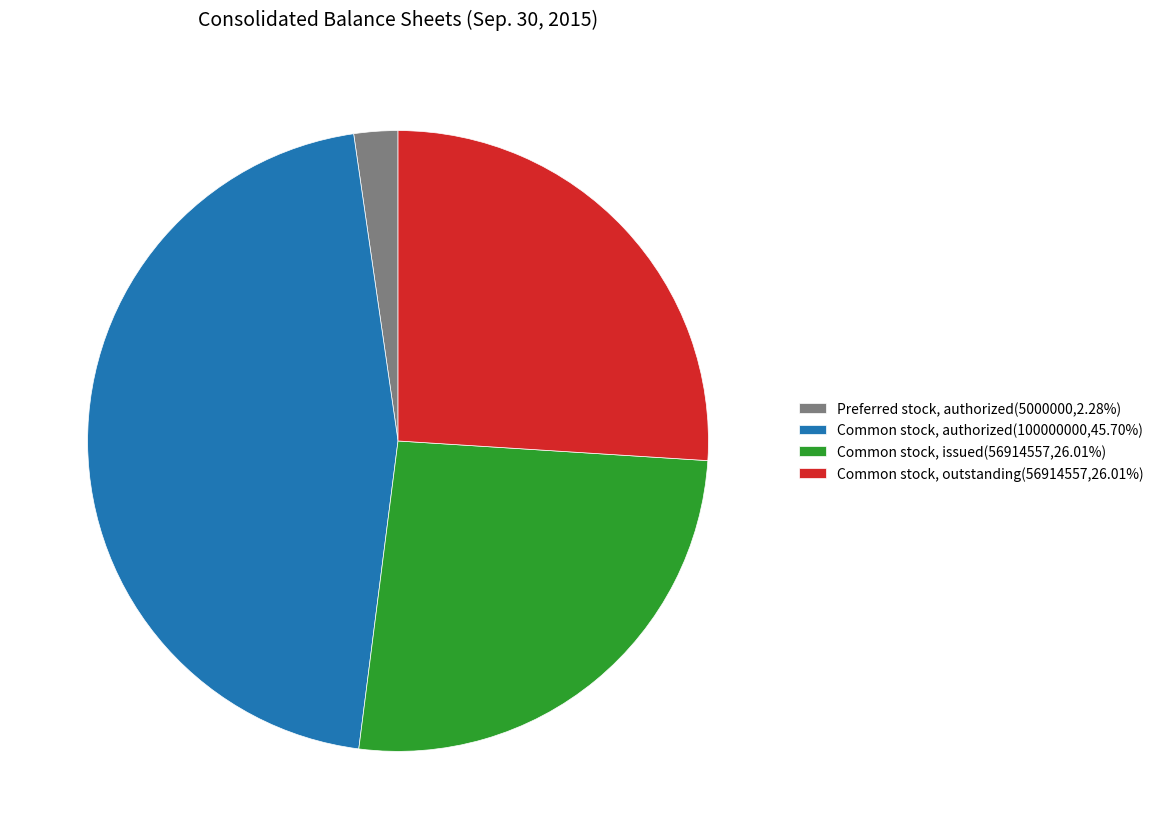

How many segments does this pie chart have?

4